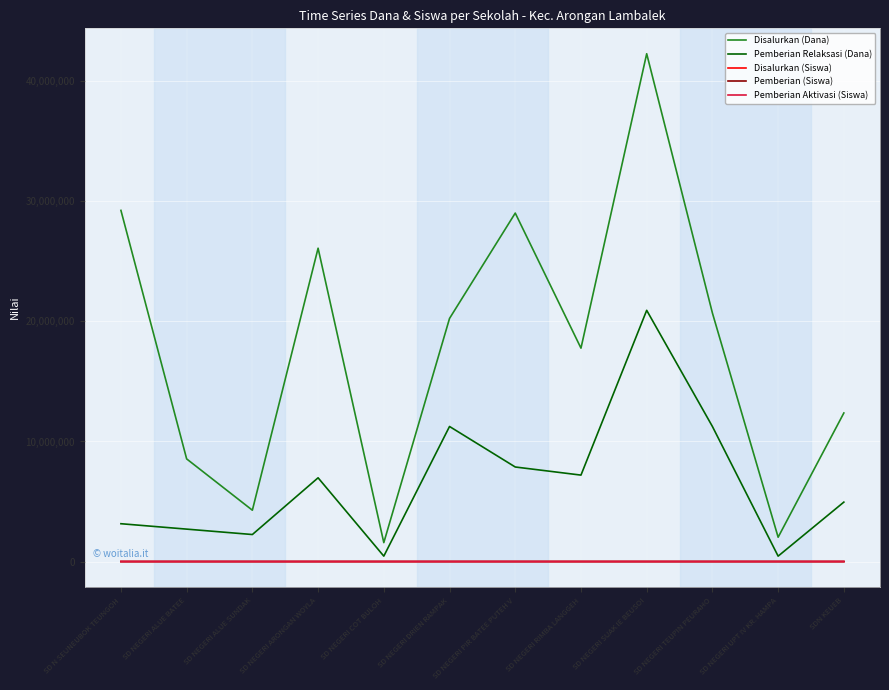

What is the sum of all Disalurkan (Dana) values?

214200000